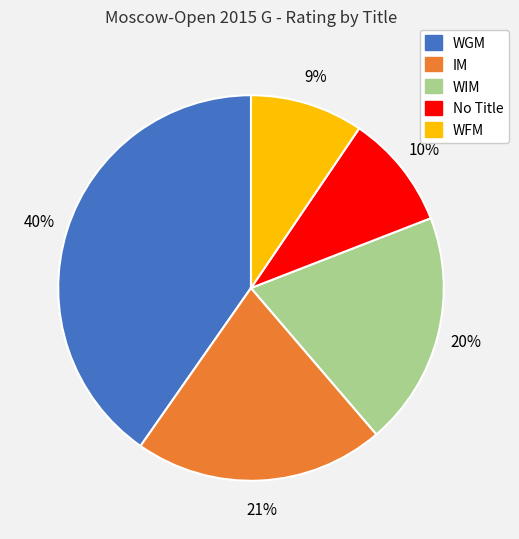

Is there a majority slice in this chart?

No